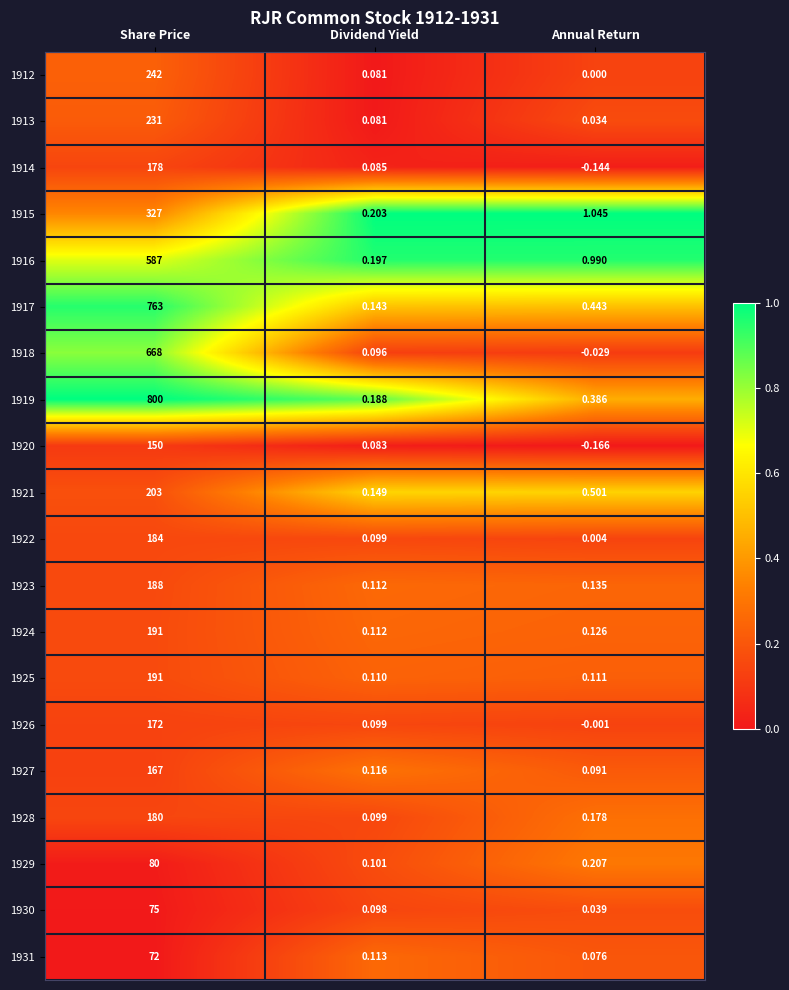

Which series changed the most between Share Price and Annual Return?

1919